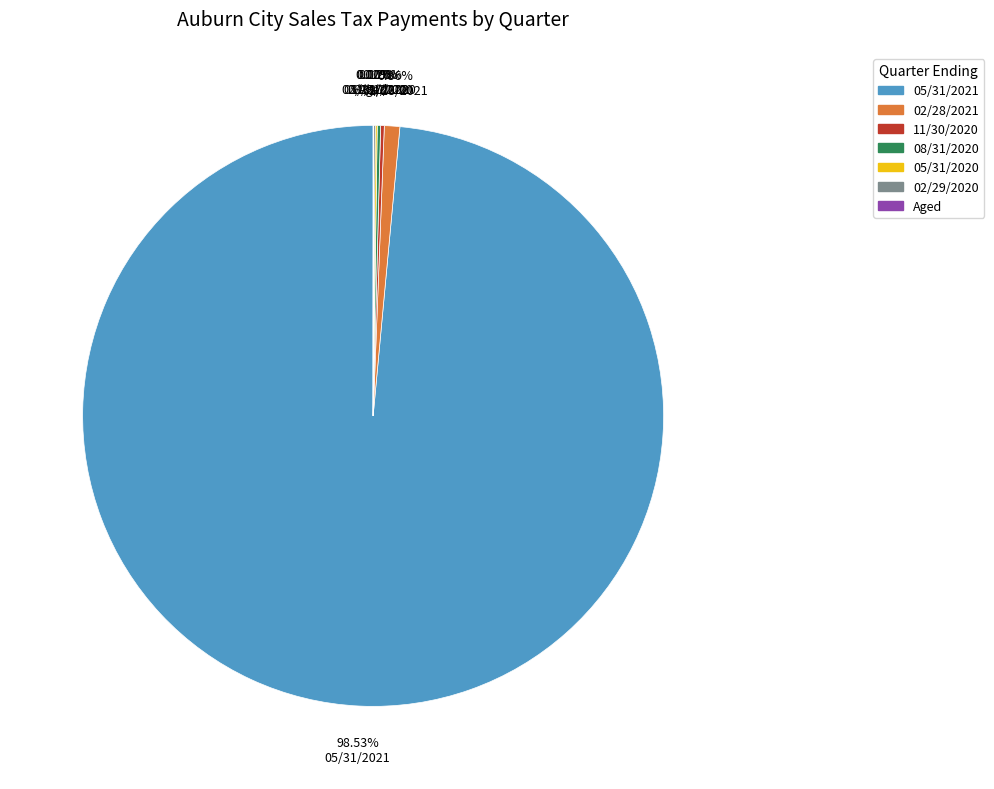

What is the majority slice?

05/31/2021